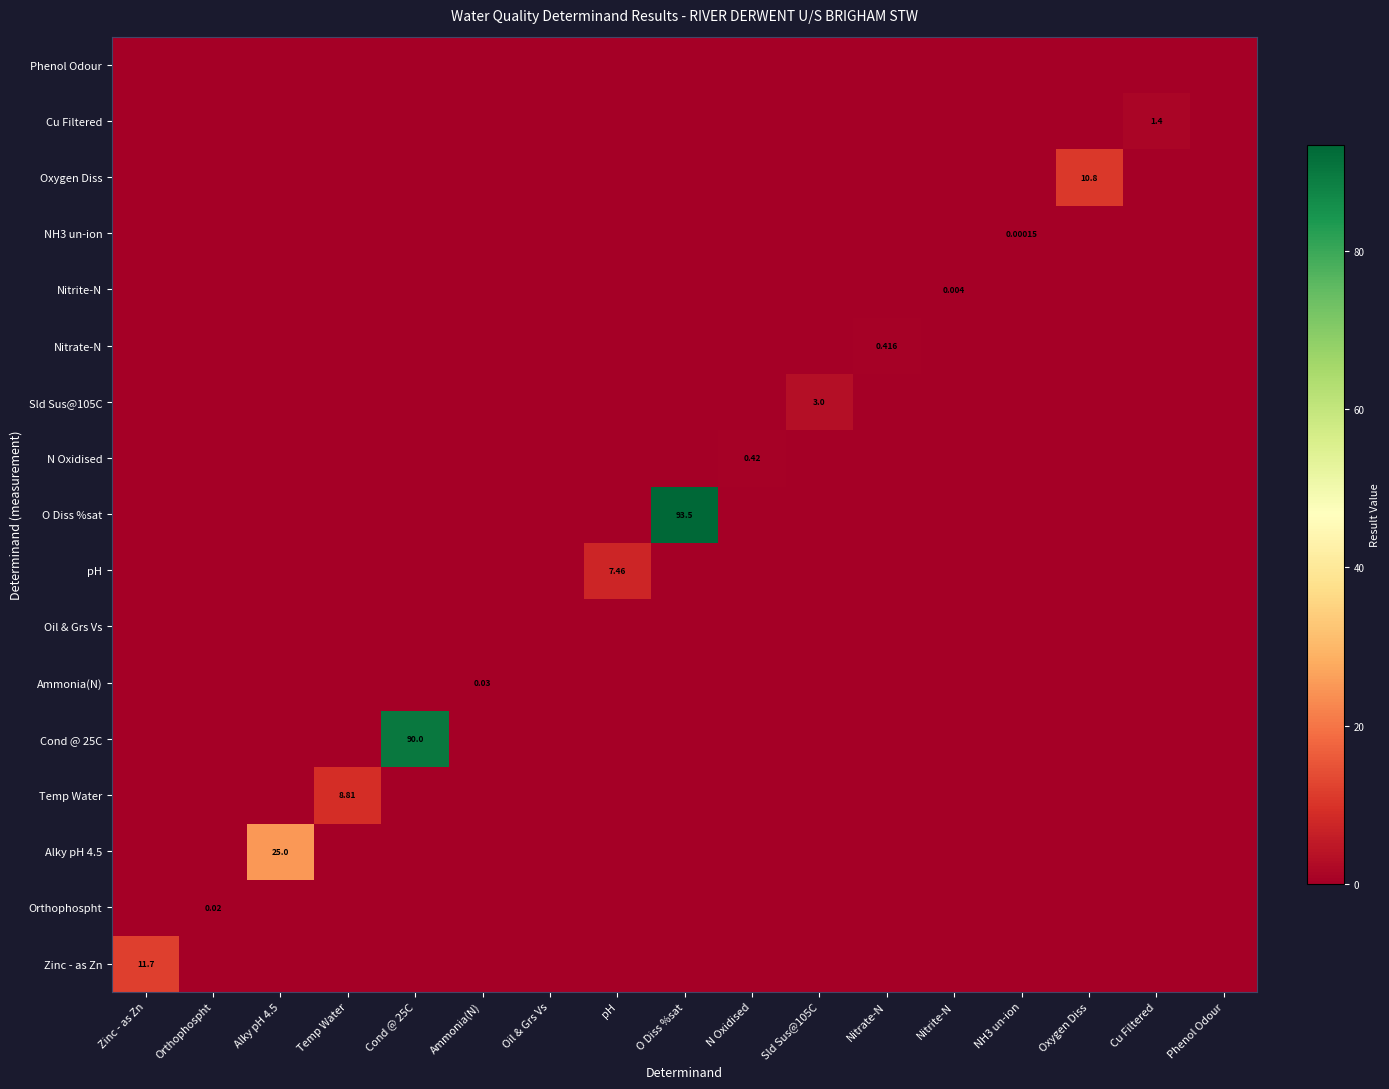

What is the total value across all series at N Oxidised?

0.4